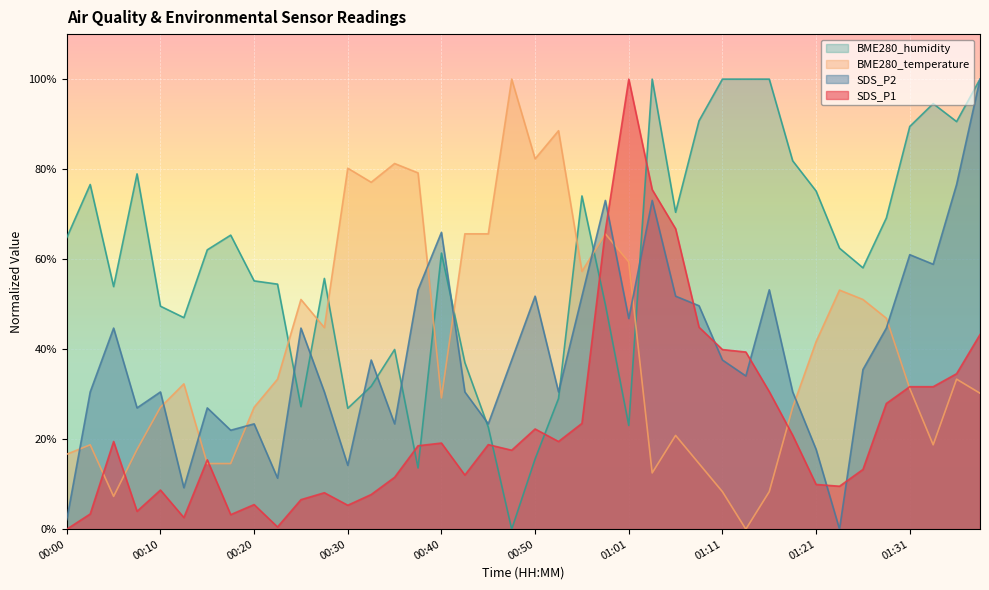

At which category is the sum across all series the highest?

01:38